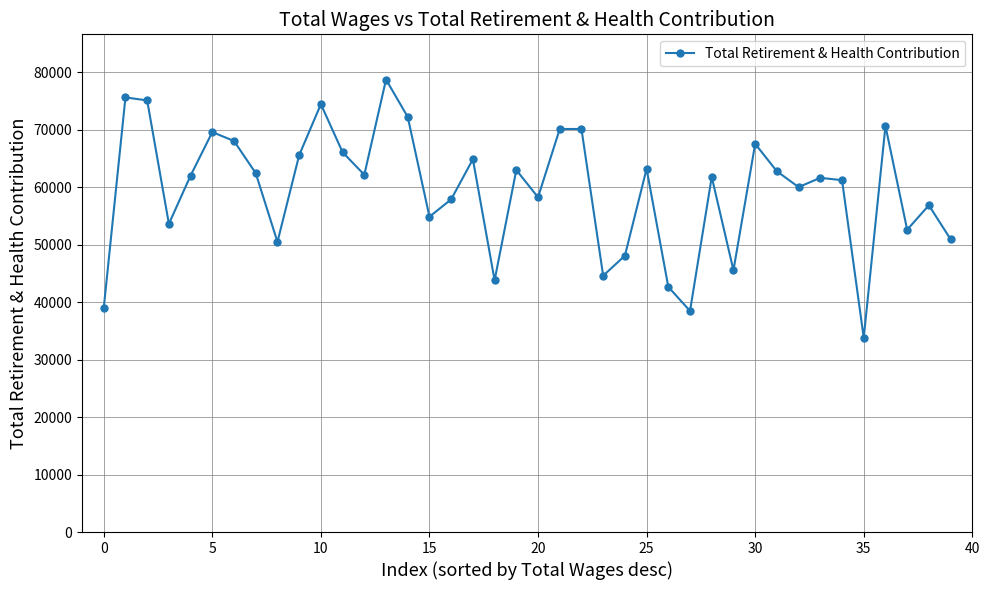

What is the difference between the maximum and minimum values?

44913